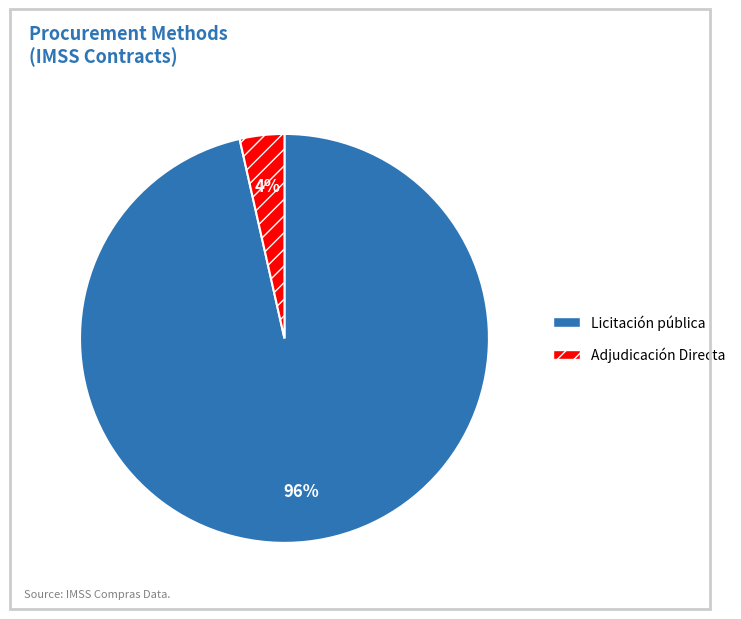

Does Adjudicación Directa represent more than half of the total?

No